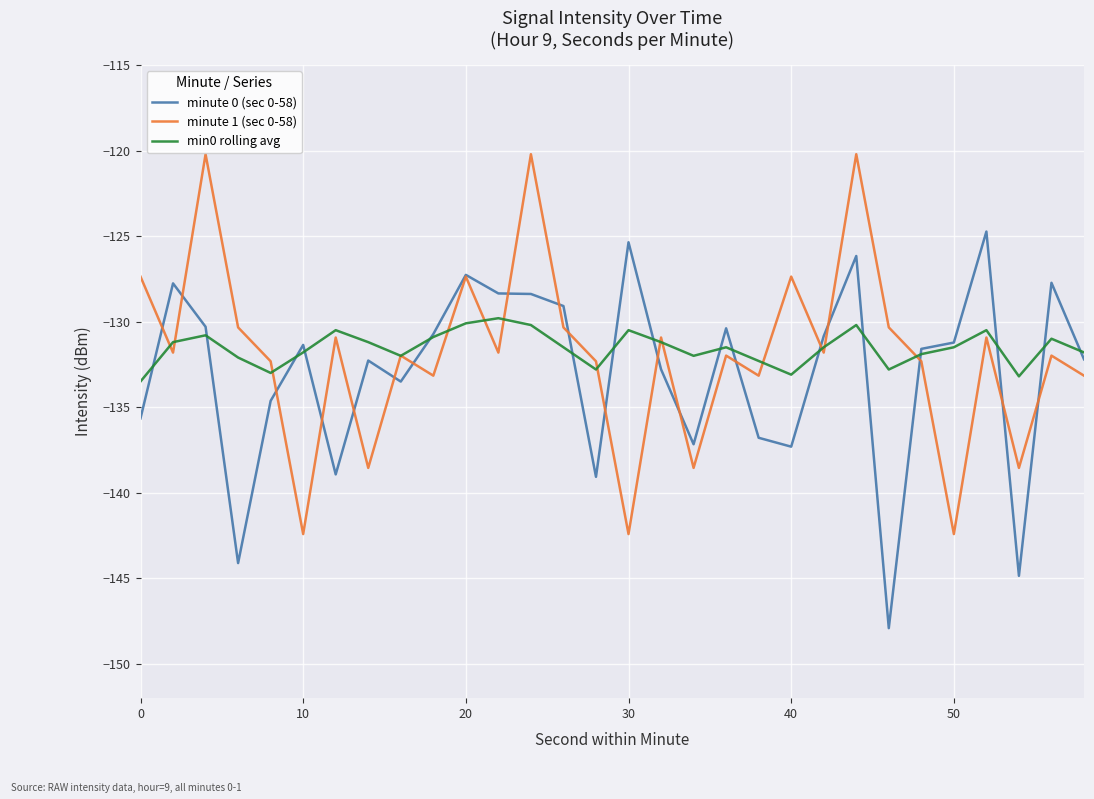

True or false: minute 1 (sec 0-58) and minute 0 (sec 0-58) cross at least once.

True